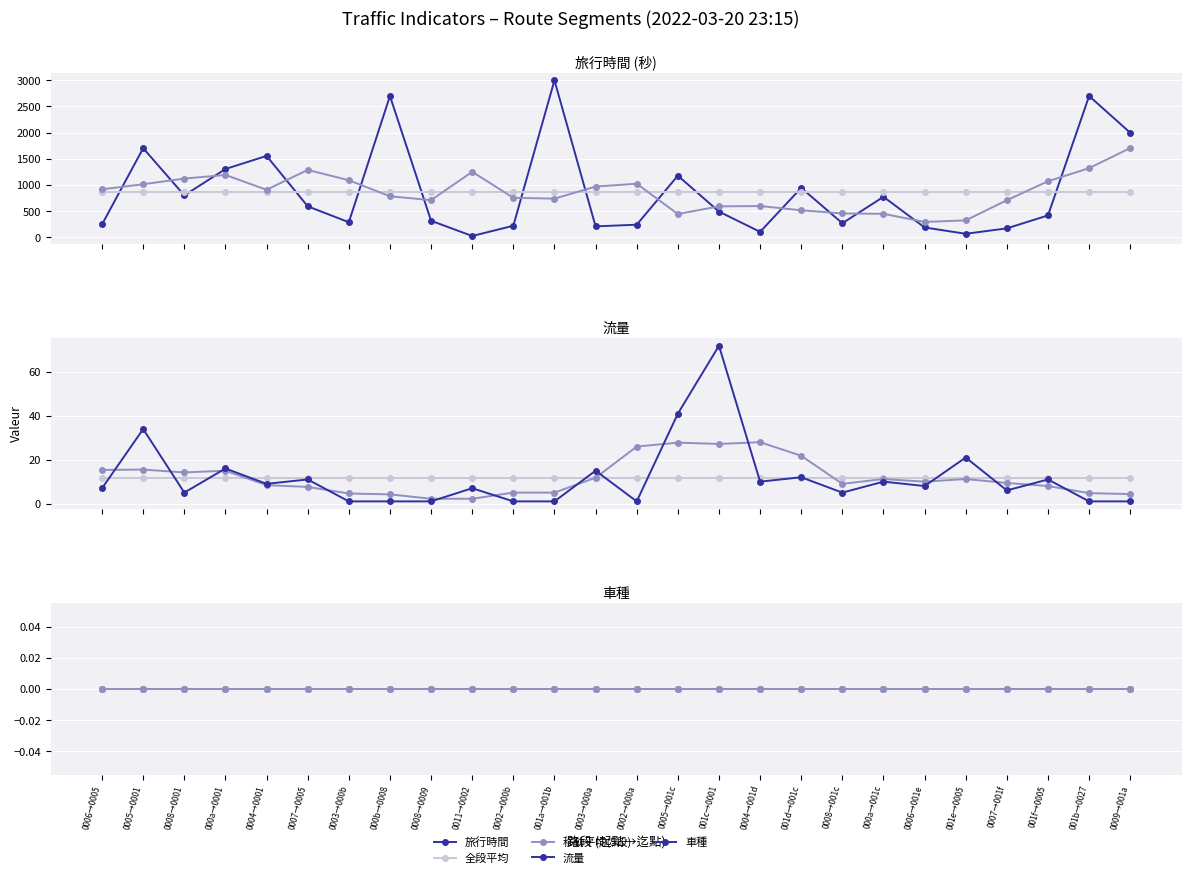

Rank the series by their maximum value, from highest to lowest.

旅行時間, 流量, 全段平均, 移動平均(5段), 車種